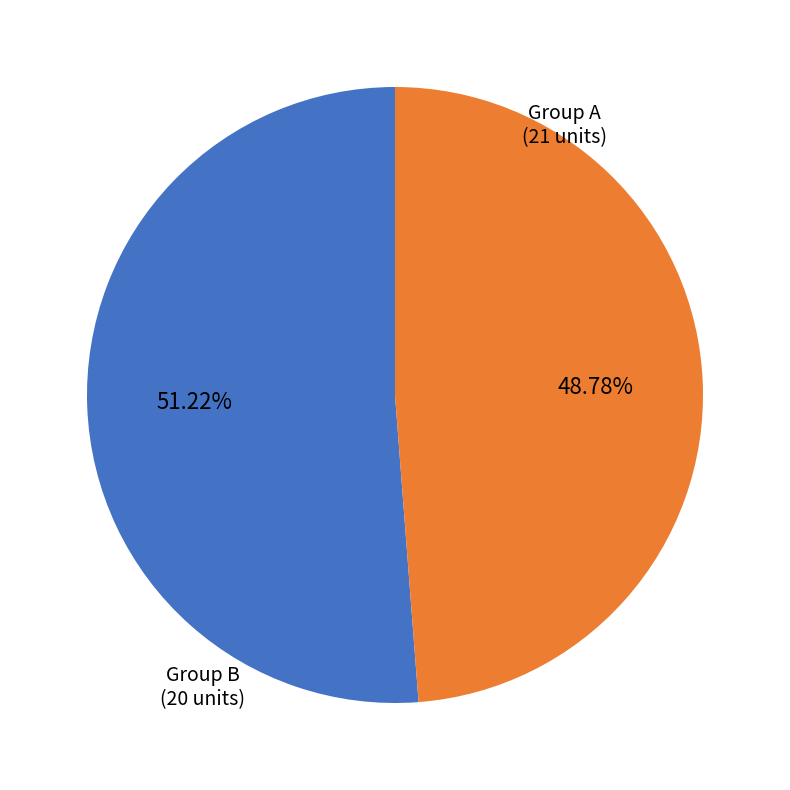

Is there a majority slice in this chart?

Yes